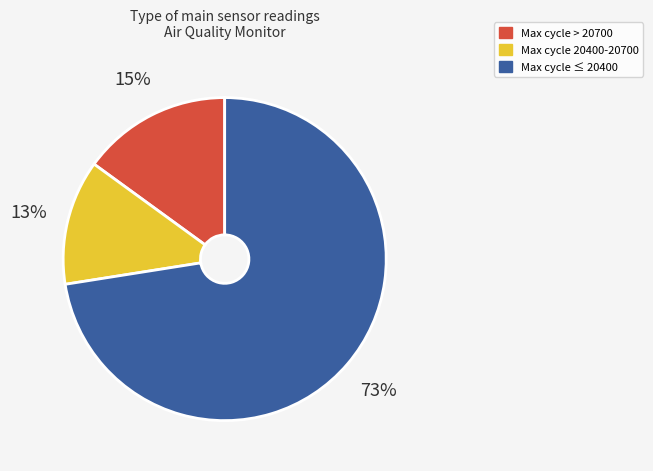

To the nearest percent, what is the average slice percentage?

33%